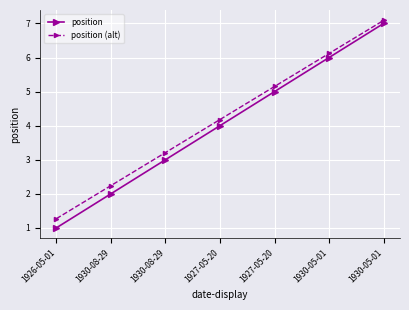

List the labels in order of position value, largest first.

1930-05-01, 1930-05-01, 1927-05-20, 1927-05-20, 1930-08-29, 1930-08-29, 1926-05-01